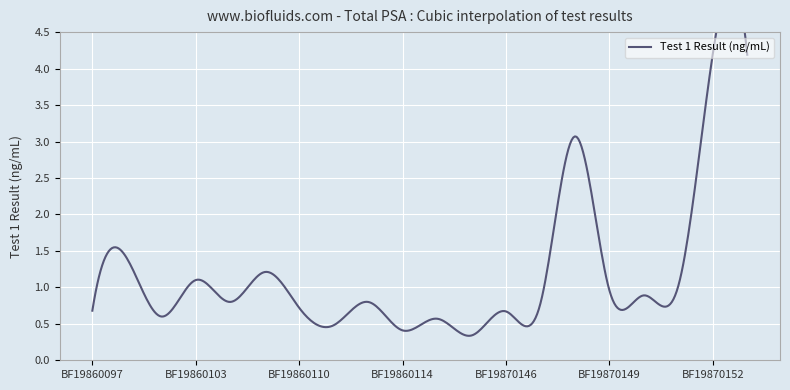

Rank the categories by value from lowest to highest.

BF19860118, BF19860114, BF19860111, BF19860117, BF19860102, BF19870146, BF19860097, BF19860110, BF19870147, BF19860107, BF19860113, BF19870150, BF19870149, BF19870151, BF19860103, BF19860108, BF19860100, BF19870148, BF19870153, BF19870152